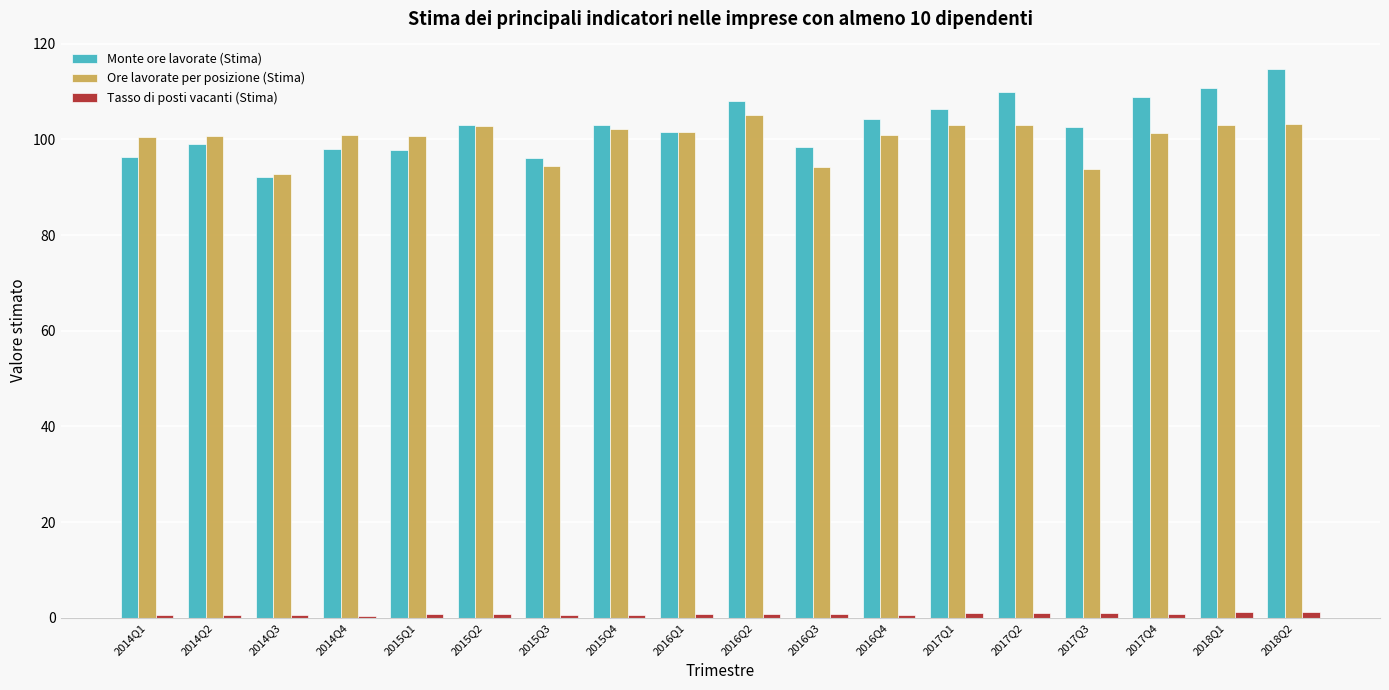

What is the greatest value displayed?

114.7